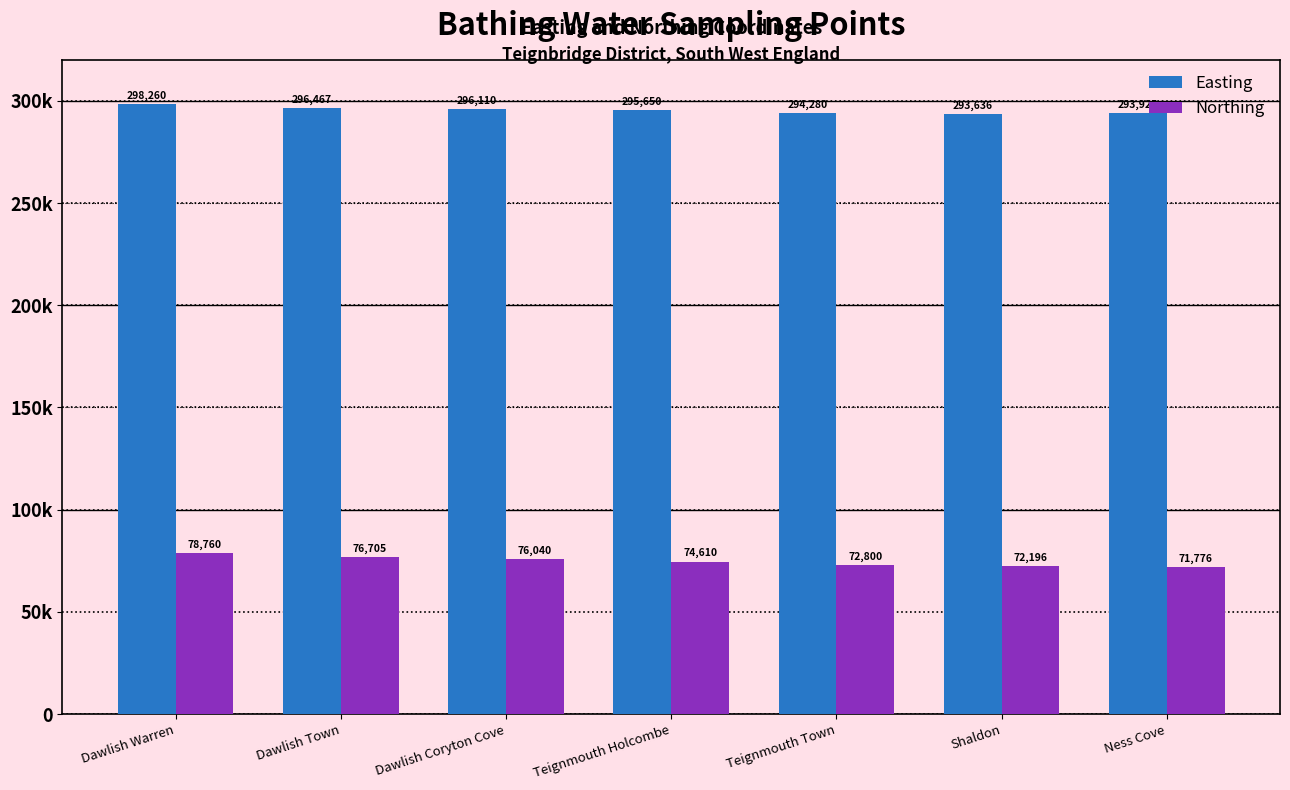

What is the difference between the Easting values at Teignmouth Town and Teignmouth Holcombe?

1370